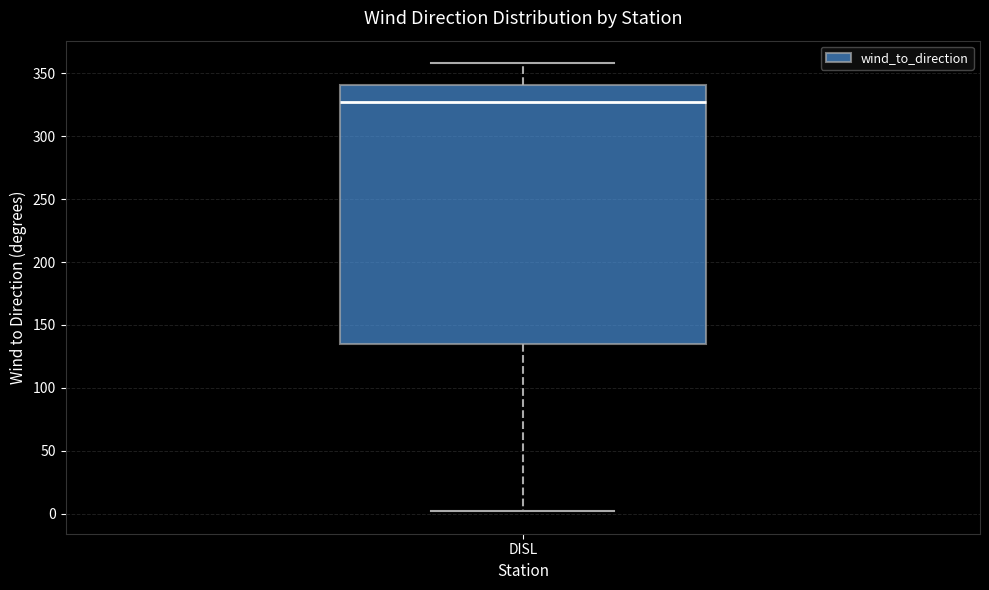

Transcribe this box plot: give where the median line is, the range the box spans, and where the two whiskers end, as read against the y-axis. The values are not printed on the chart, so give them approximately, as read against the axis.

median 325, box 135 to 340, whiskers 0 to 360